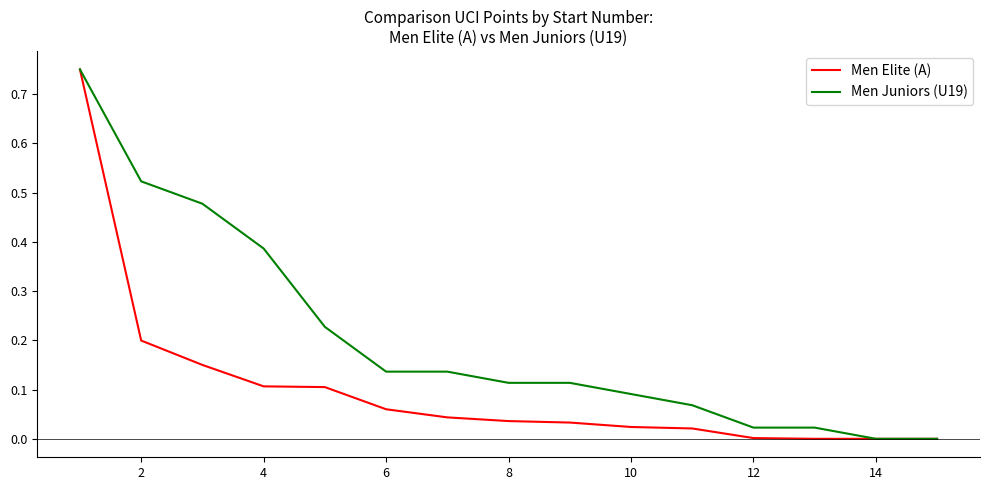

Rank the series by their average value, from lowest to highest.

Men Elite (A), Men Juniors (U19)